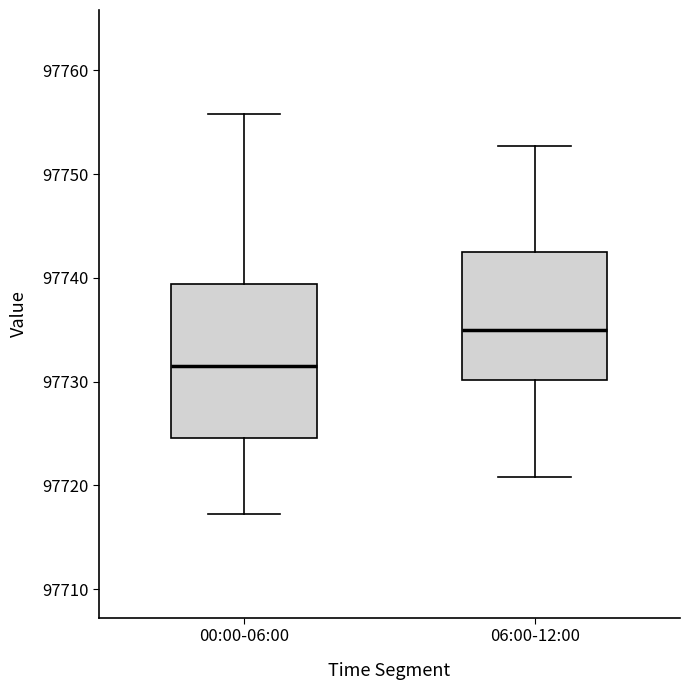

Reading left to right, read every box against the y-axis: the position of its median line, the range the box covers, and the ends of its whiskers. The values are not printed on the chart, so give them approximately, as read against the axis.

00:00-06:00: median 97732, box 97725 to 97739, whiskers 97717 to 97756
06:00-12:00: median 97735, box 97730 to 97742, whiskers 97721 to 97753